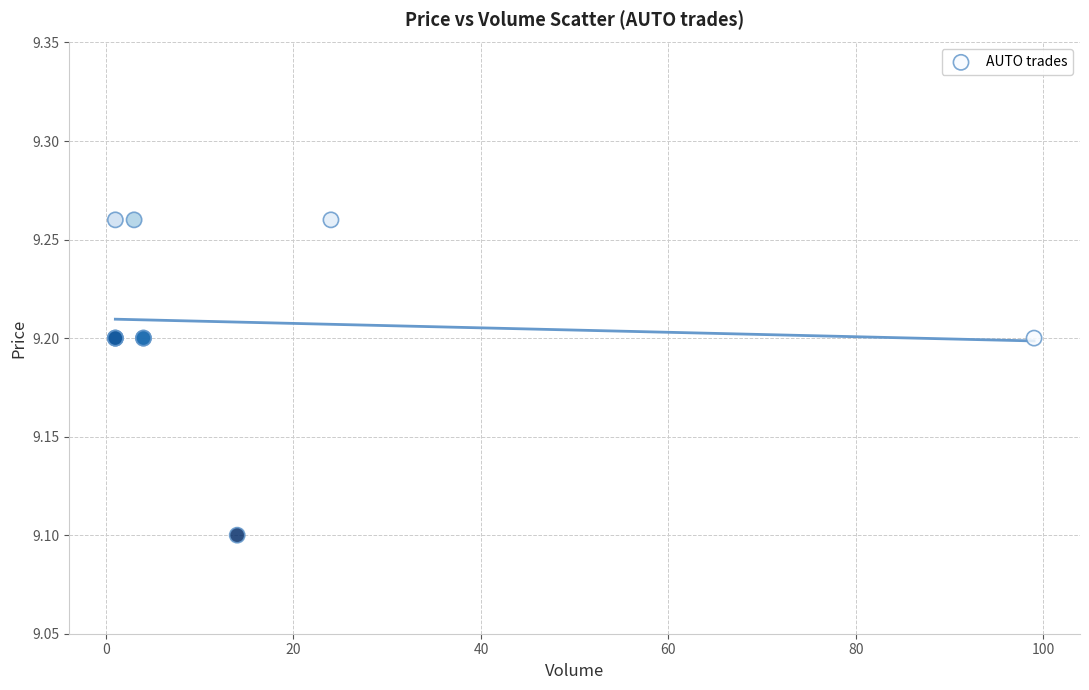

What Y value in the scatter plot is closest to 9?

9.1